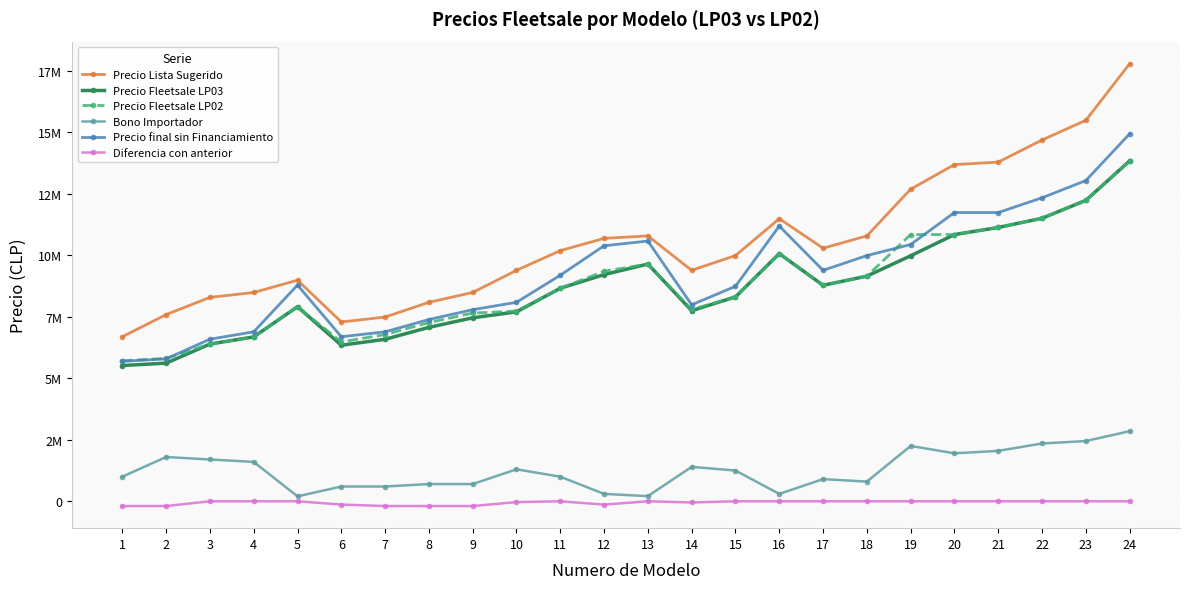

At which category does the chart reach its peak across all series?

24